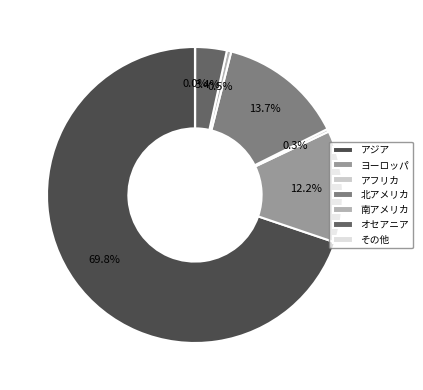

What is the change in value from アフリカ to 北アメリカ?

+412657